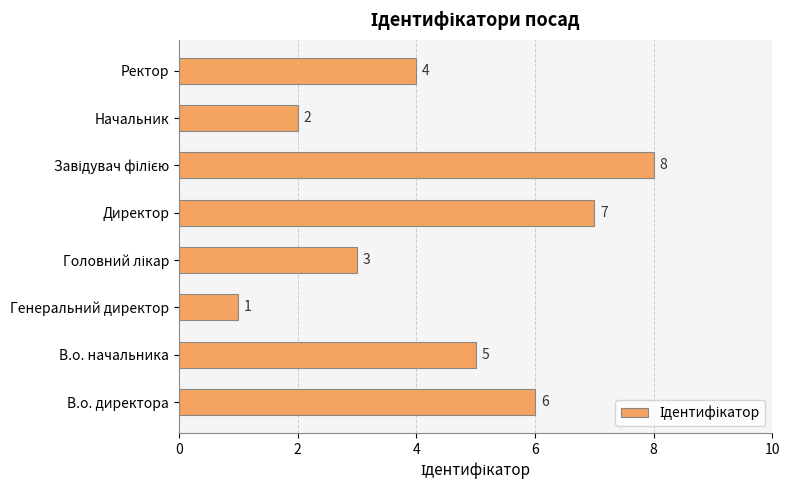

The chart shows a value of 2 at Начальник. True or false?

True